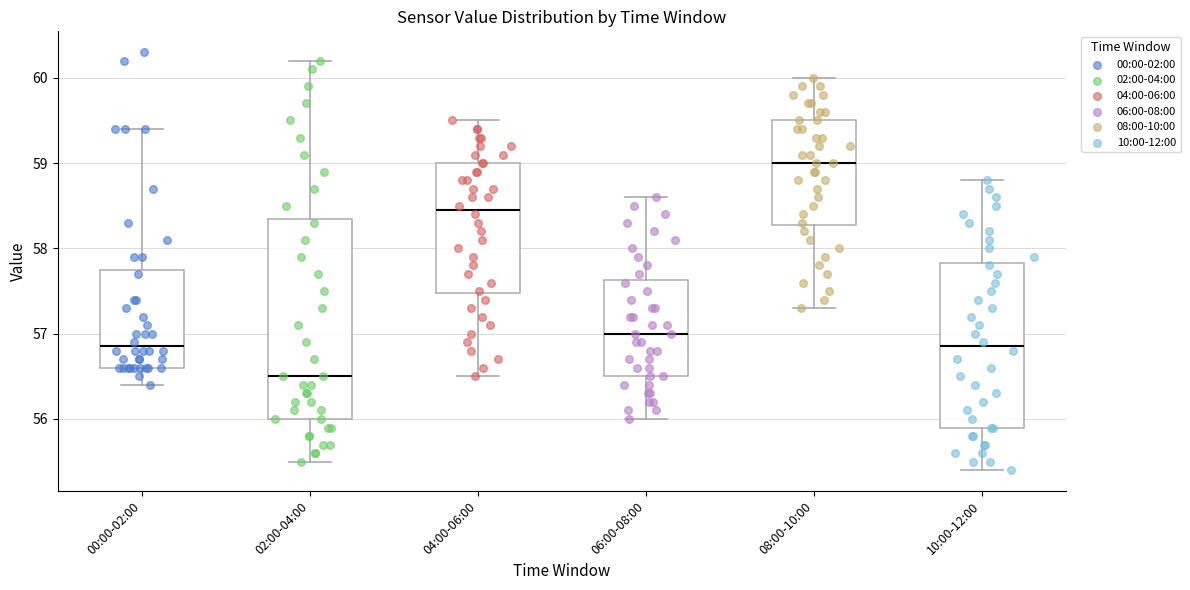

Comparing the boxes themselves (not the whiskers), which one is the tallest?

02:00-04:00